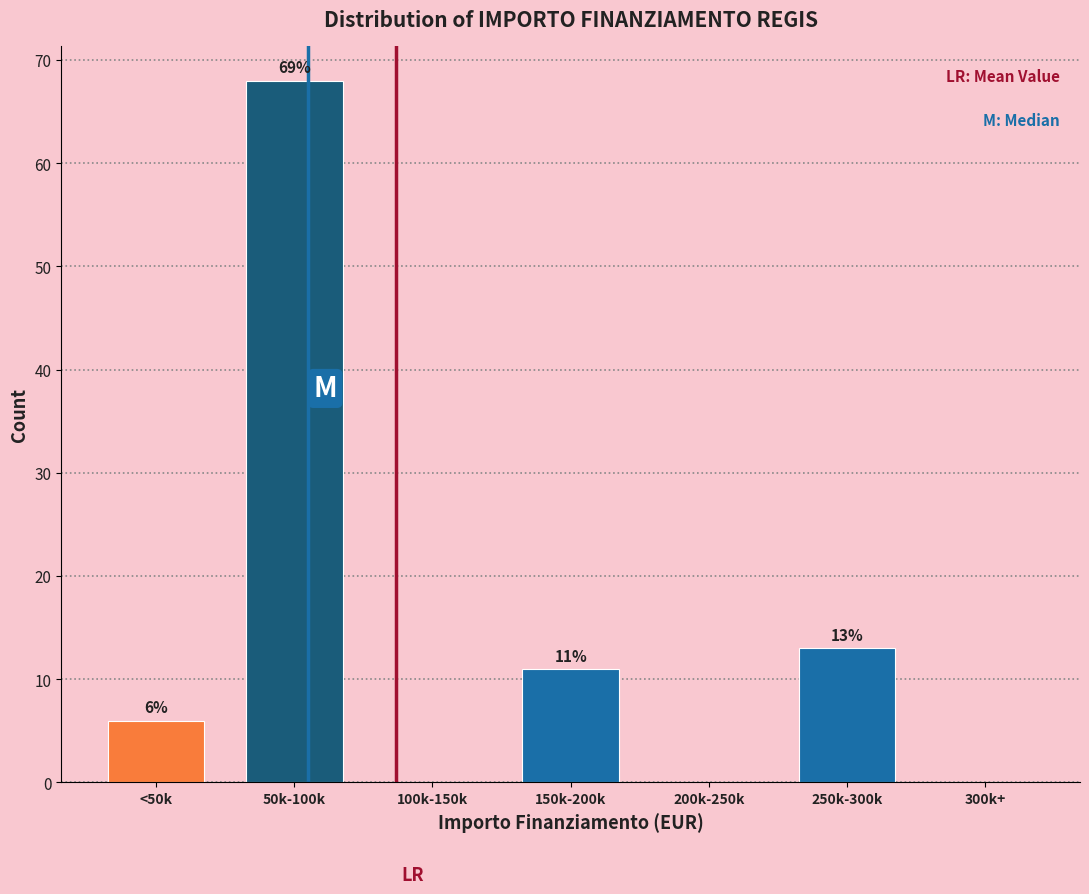

Reading left to right, transcribe all the data shown in this chart.

<50k=6	50k-100k=68	100k-150k=0	150k-200k=11	200k-250k=0	250k-300k=13	300k+=0